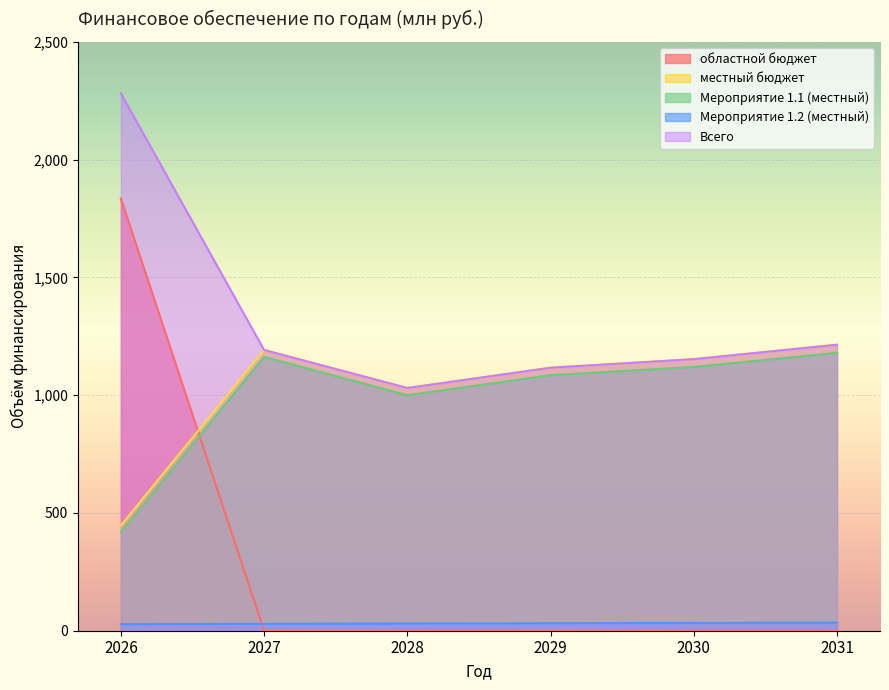

Rank the series at 2030 from lowest to highest value.

областной бюджет, Мероприятие 1.2 (местный), Мероприятие 1.1 (местный), местный бюджет, Всего